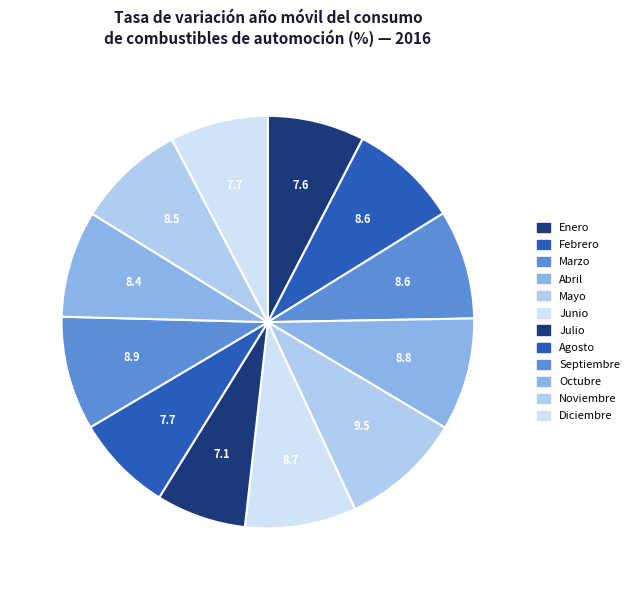

Count the number of slices in the pie.

12